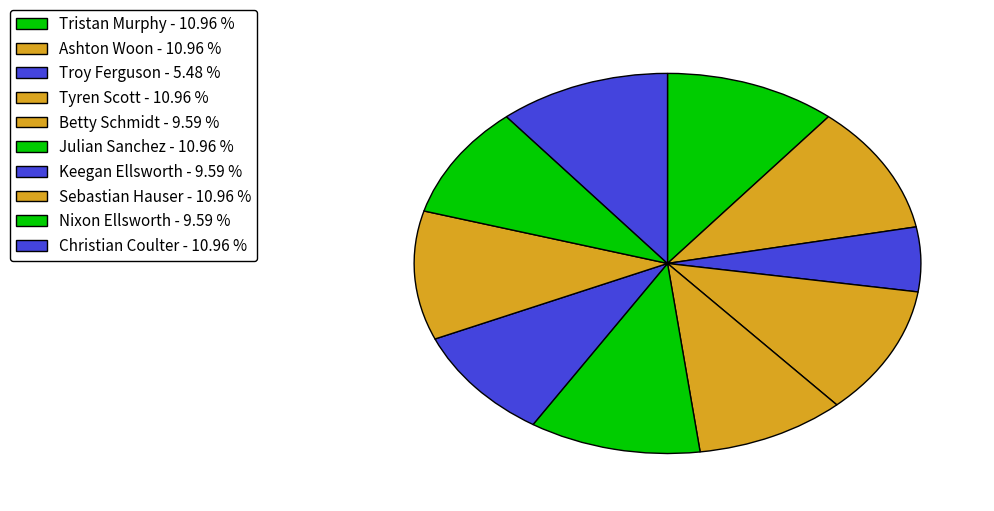

What is the smallest slice in the pie chart?

Troy Ferguson